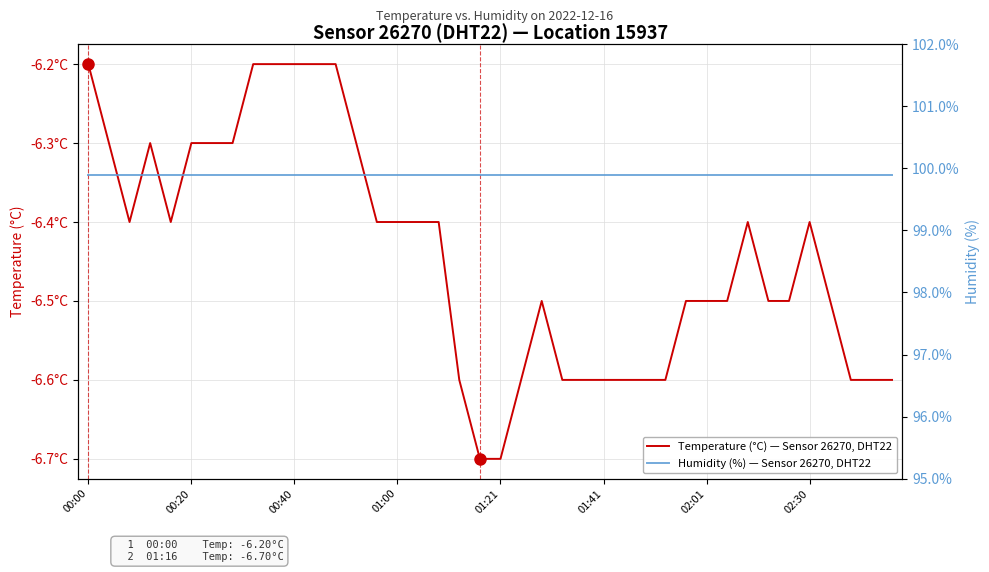

Is the value of Temperature (°C) — Sensor 26270, DHT22 at 10 greater than the value of Humidity (%) — Sensor 26270, DHT22 at 36?

No